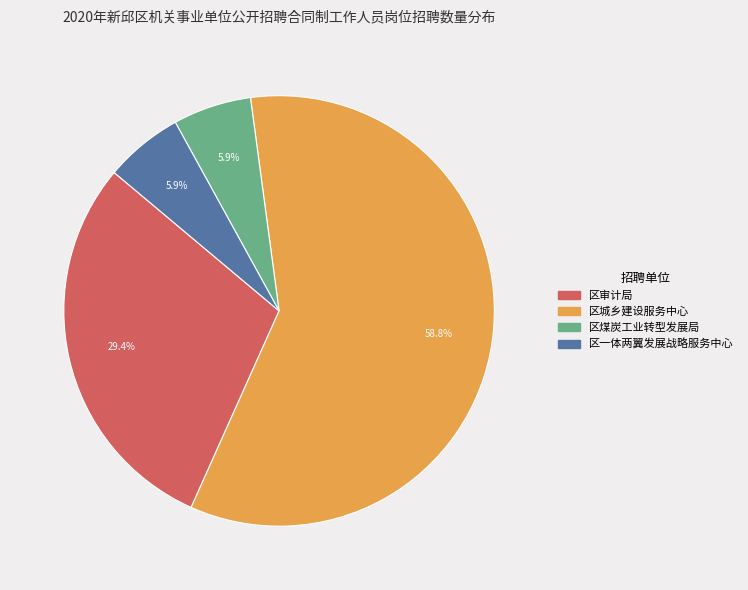

Which slice represents more than half of the pie?

区城乡建设服务中心